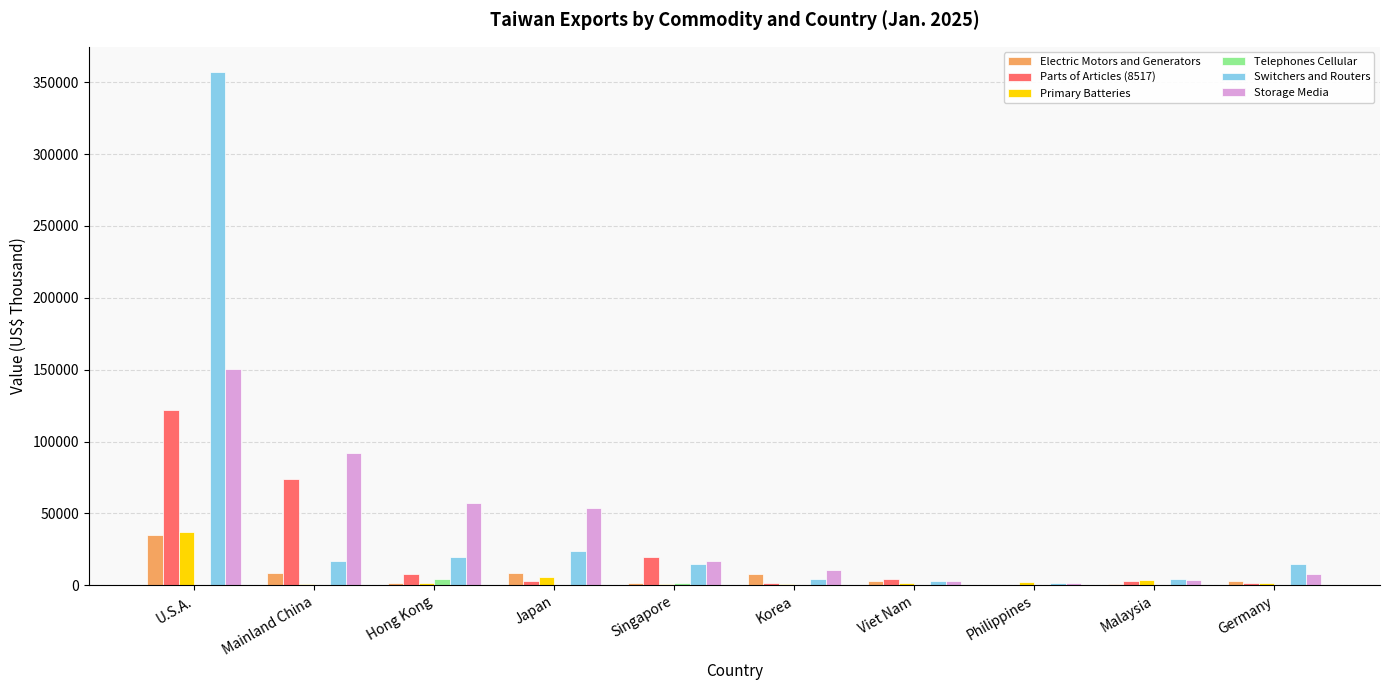

Is the value of Parts of Articles (8517) at Singapore greater than the value of Primary Batteries at Hong Kong?

Yes